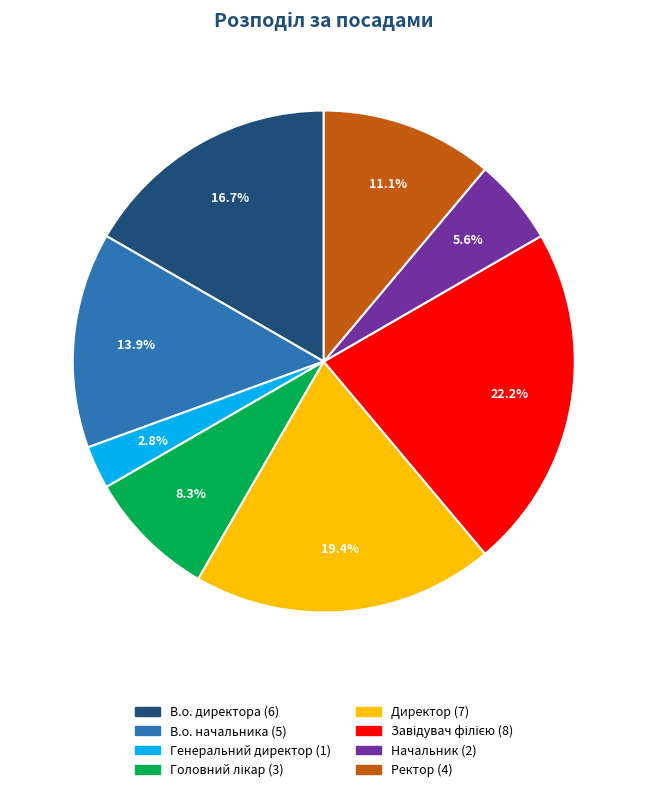

What is the ratio of the value at В.о. директора to the value at Ректор?

1.5